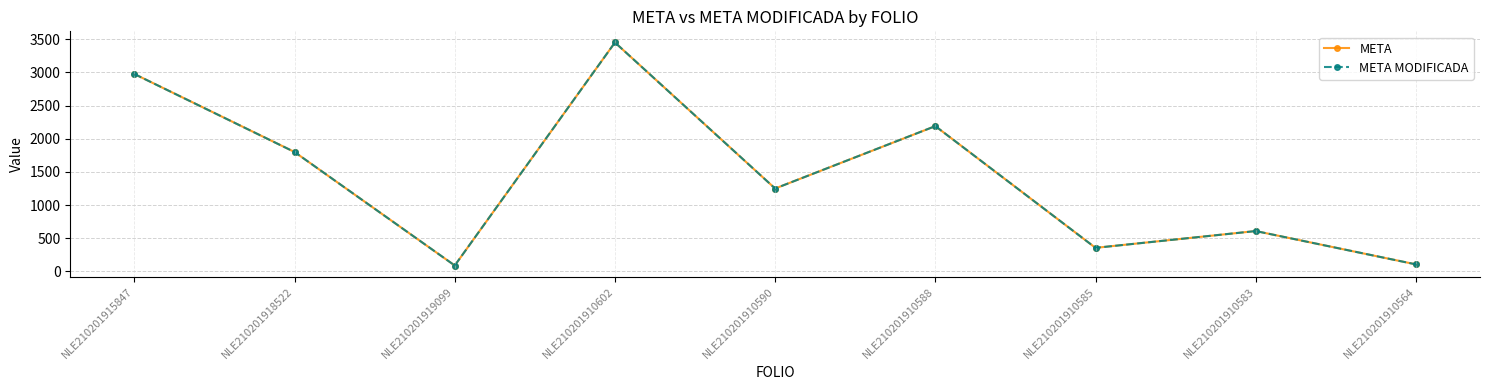

What is the minimum value shown in the chart?

90